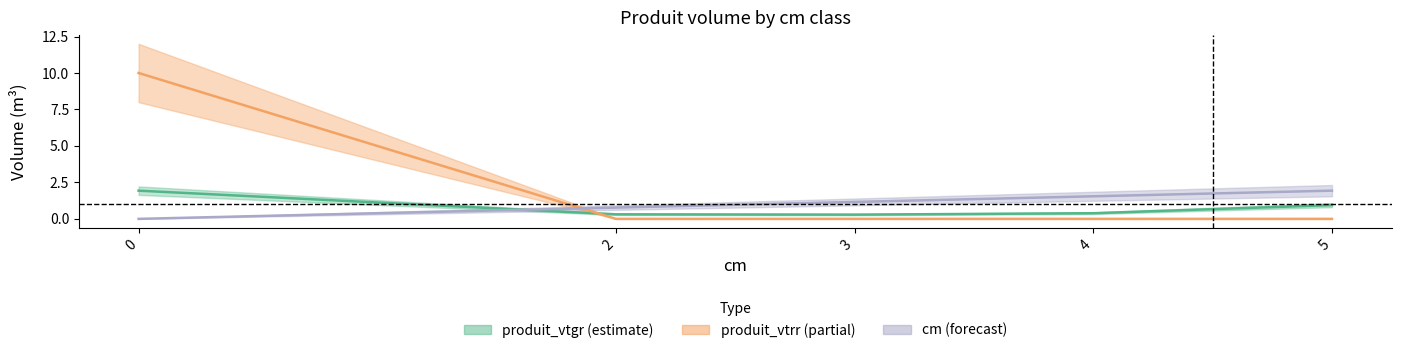

Rank the series at 4 from highest to lowest value.

cm, produit_vtgr, produit_vtrr